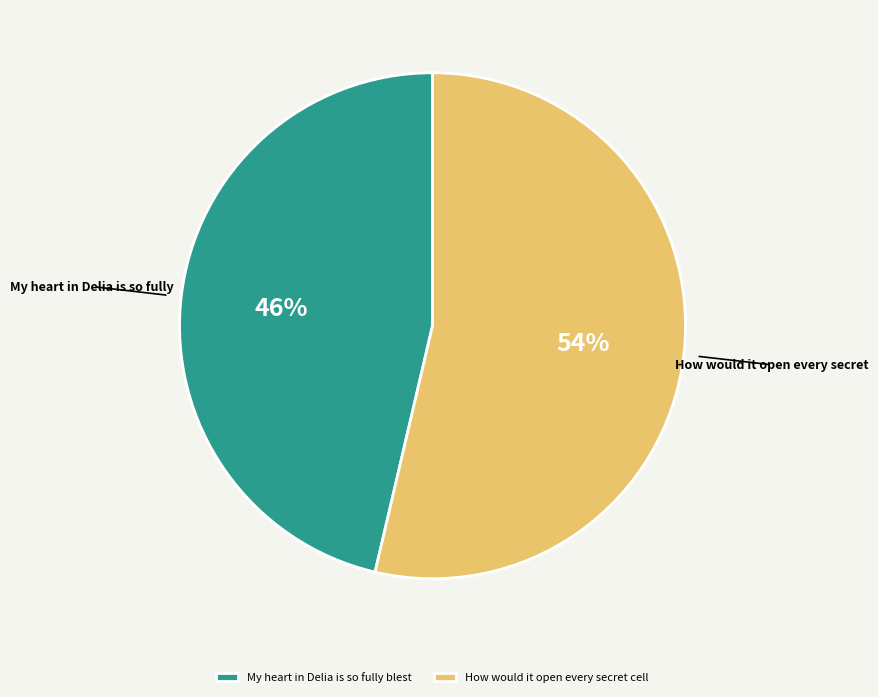

Which has a higher value, My heart in Delia is so fully blest or How would it open every secret cell?

How would it open every secret cell